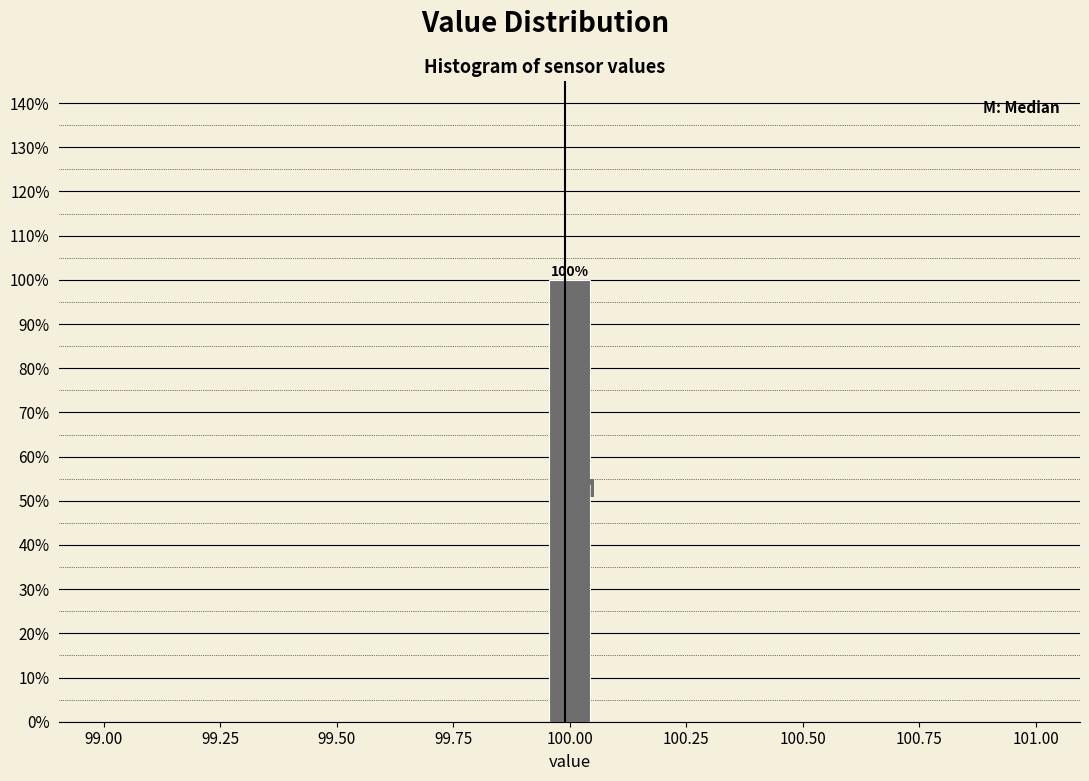

Read against the x-axis, roughly where is the centre of the tallest bar?

100.00